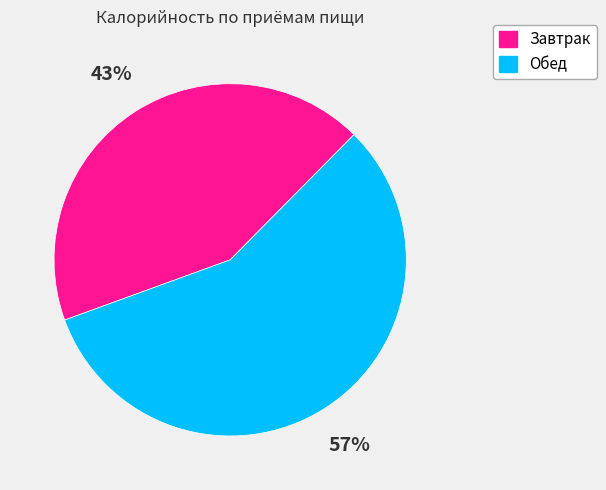

Is there any slice that represents more than half of the pie?

Yes